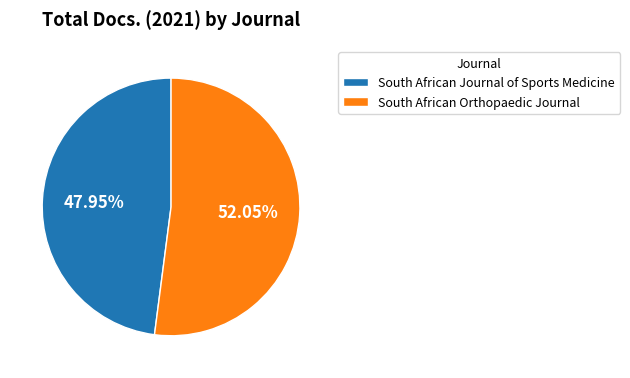

Is it true that South African Orthopaedic Journal is 45% of the pie?

False